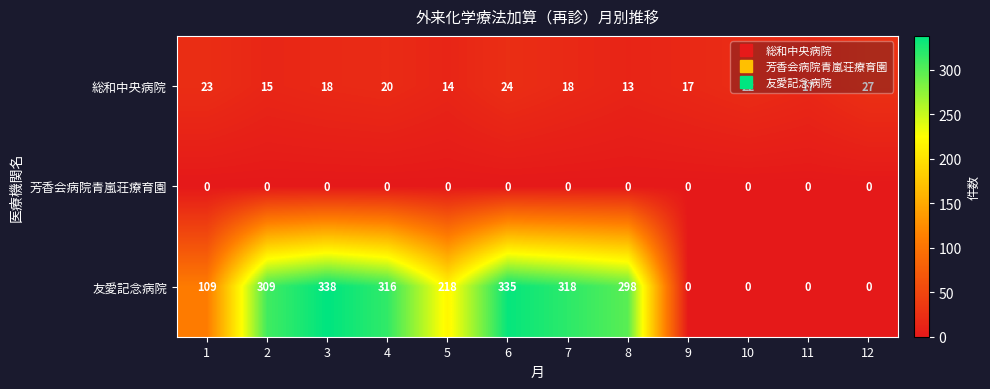

What is the sum of the 友愛記念病院 values at 8 and 11?

298